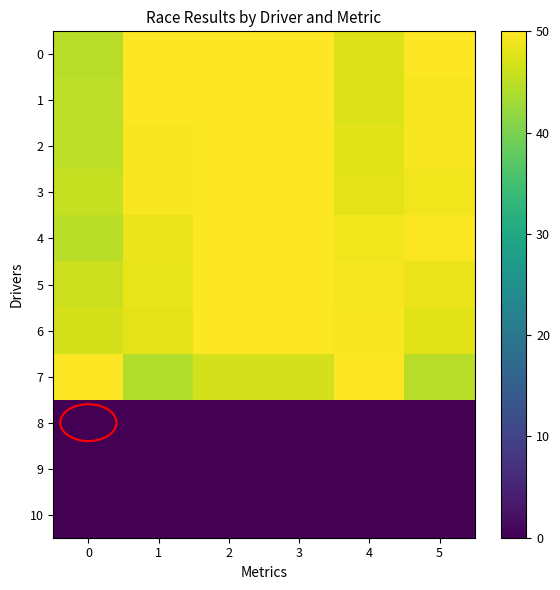

What is the total value across all series at 2?

396.7